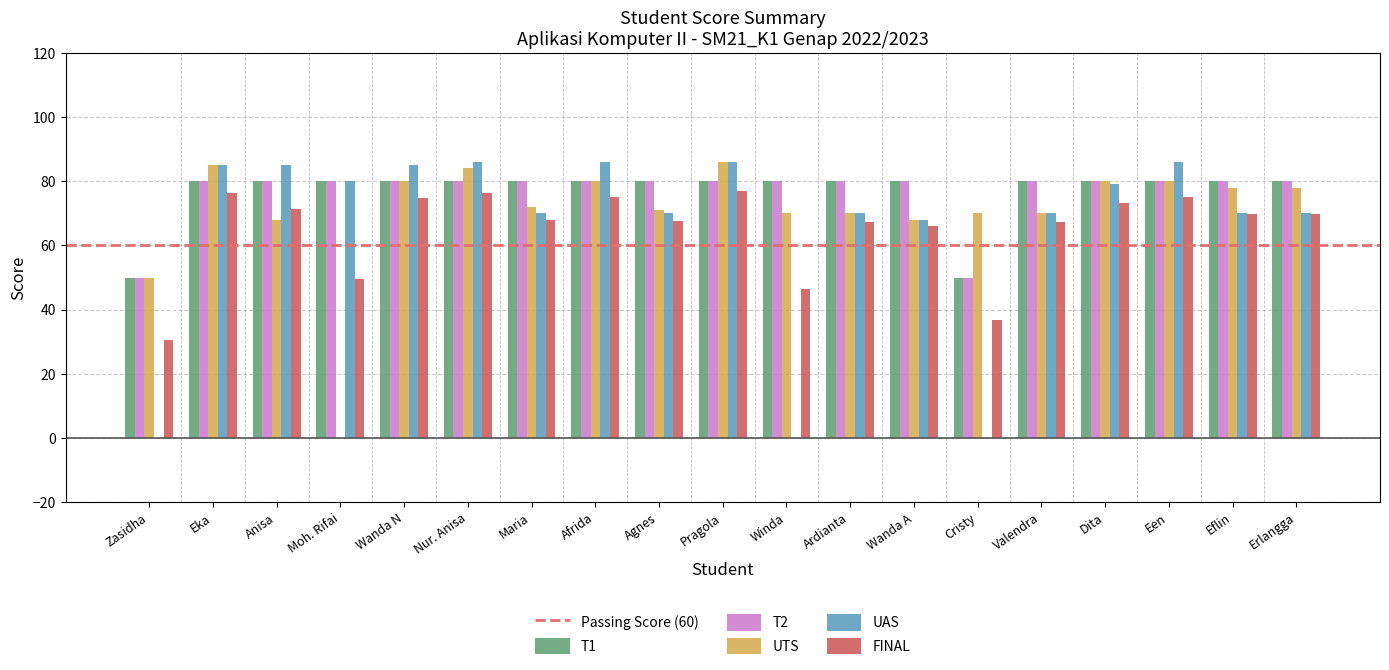

What is the greatest value displayed?

86.0